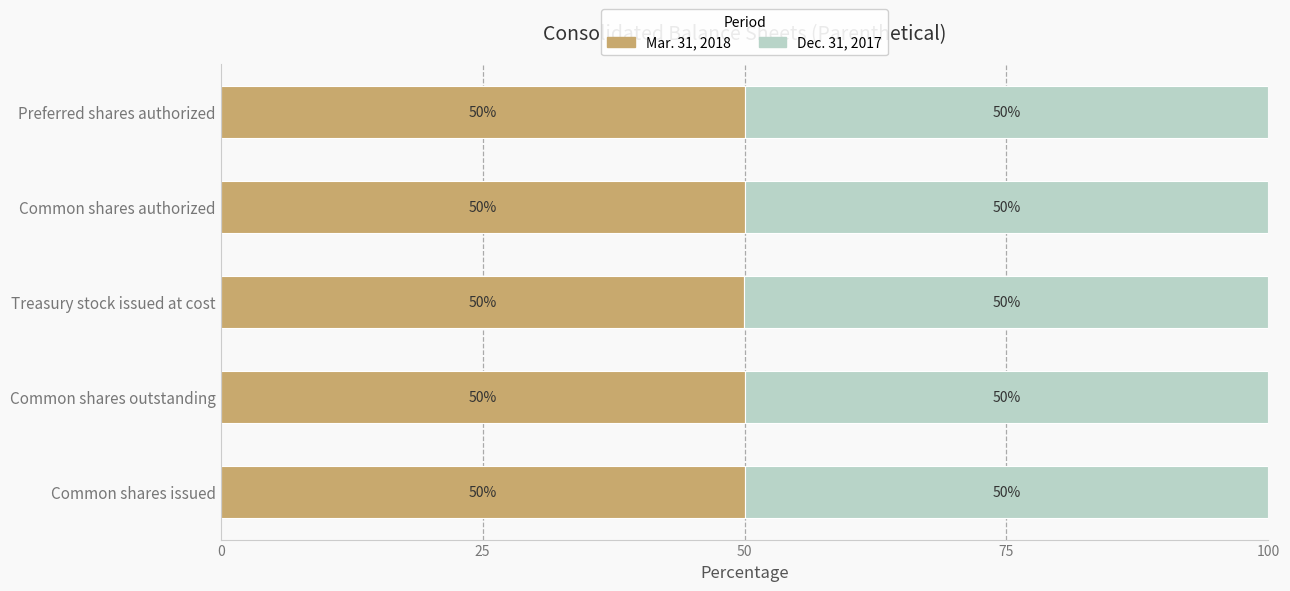

True or false: Mar. 31, 2018 has a value of 26.6 at Treasury stock issued at cost.

False